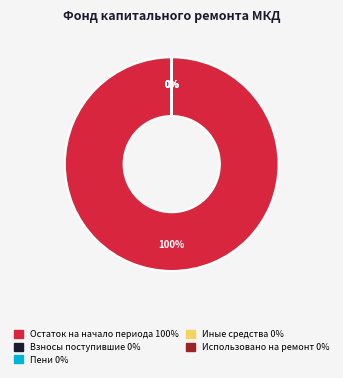

Count the number of slices in the pie.

2